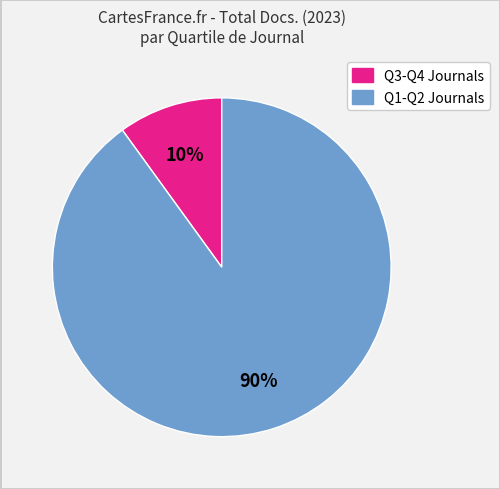

To the nearest percent, what is the average slice percentage?

50%